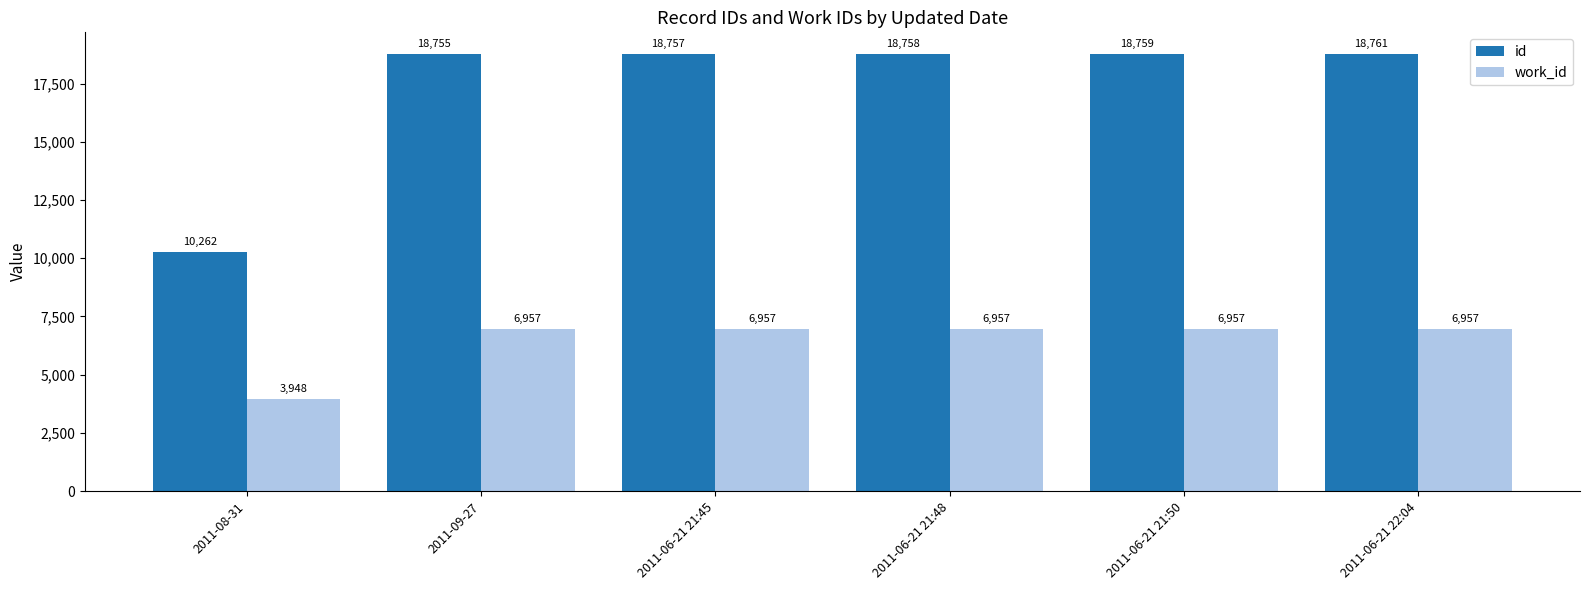

What are all the series names shown in the legend?

id, work_id